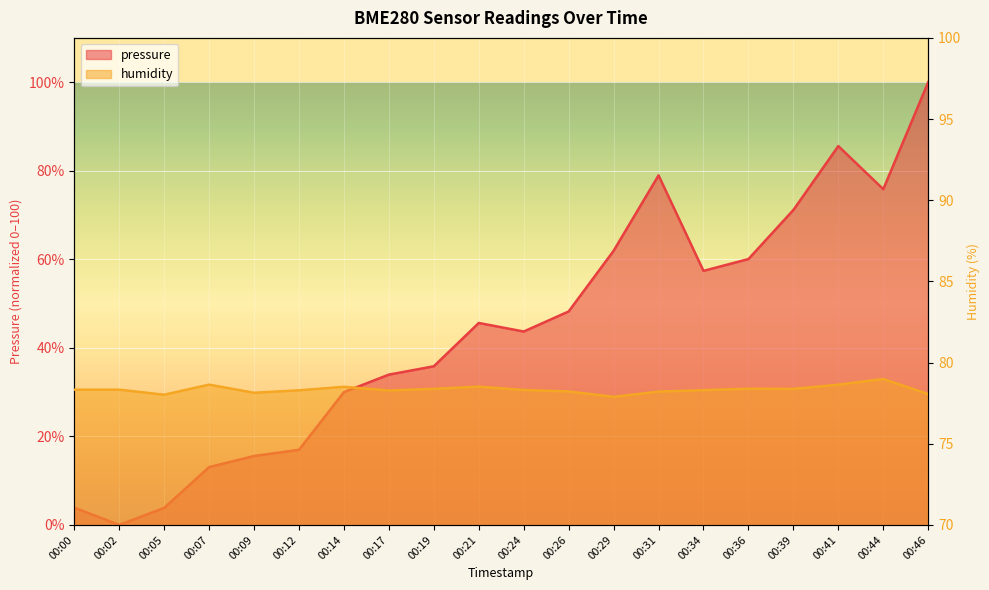

Which series has the largest range (max minus min)?

pressure